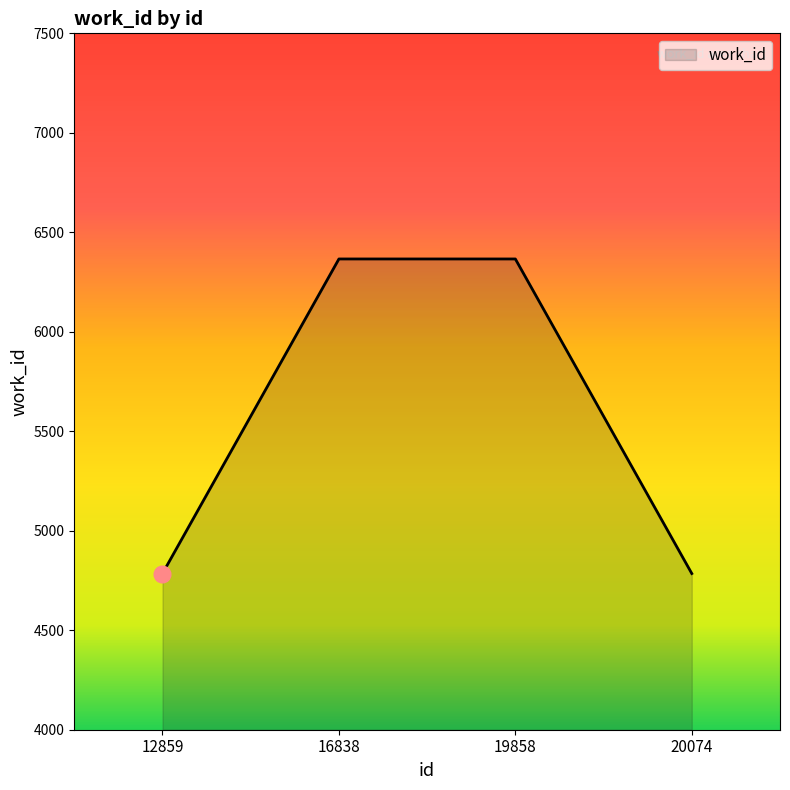

Does the chart have visible grid lines?

No